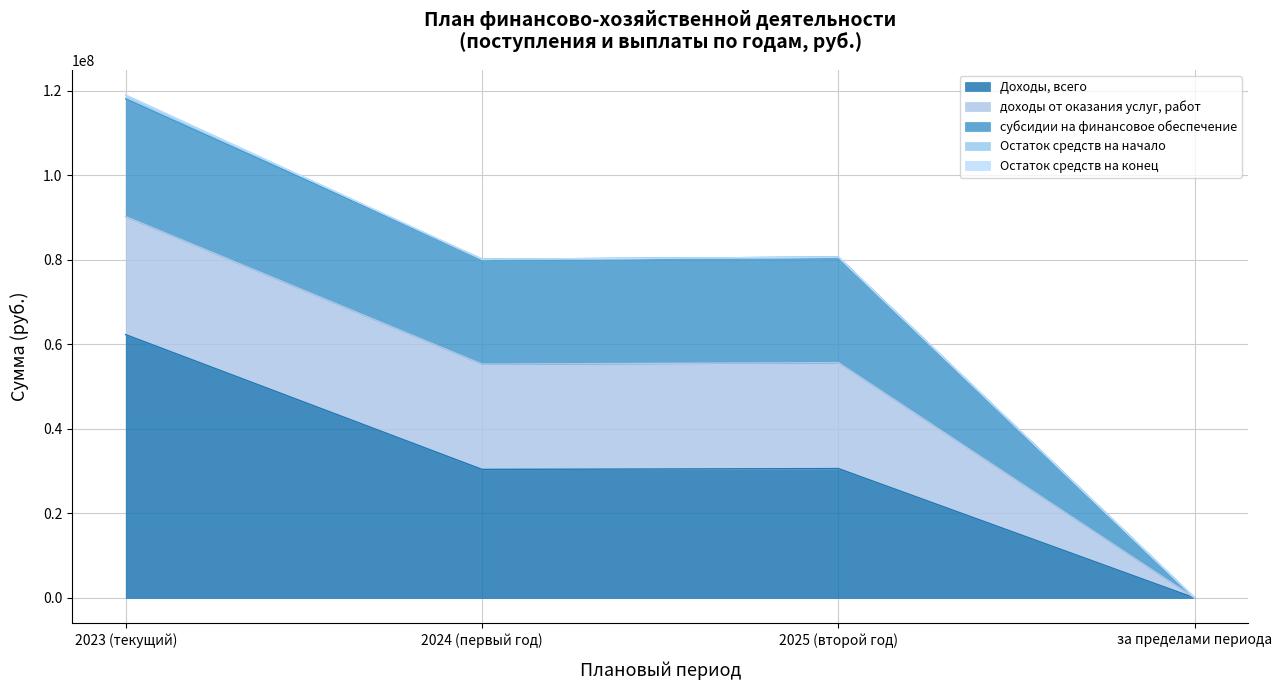

At how many categories does at least one series exceed 55812702?

1